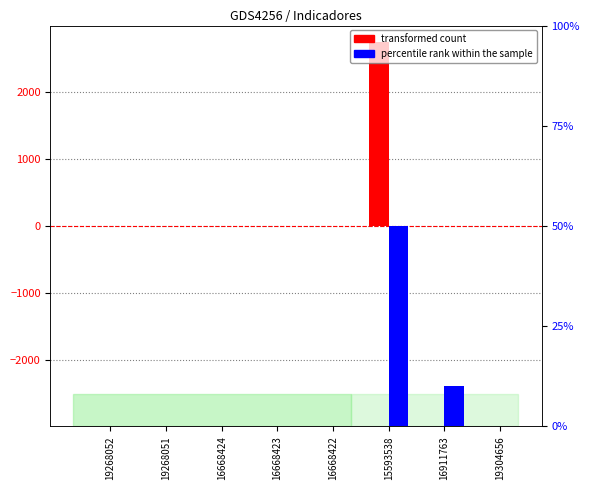

What is the difference between the maximum and minimum values in the transformed count series?

2760